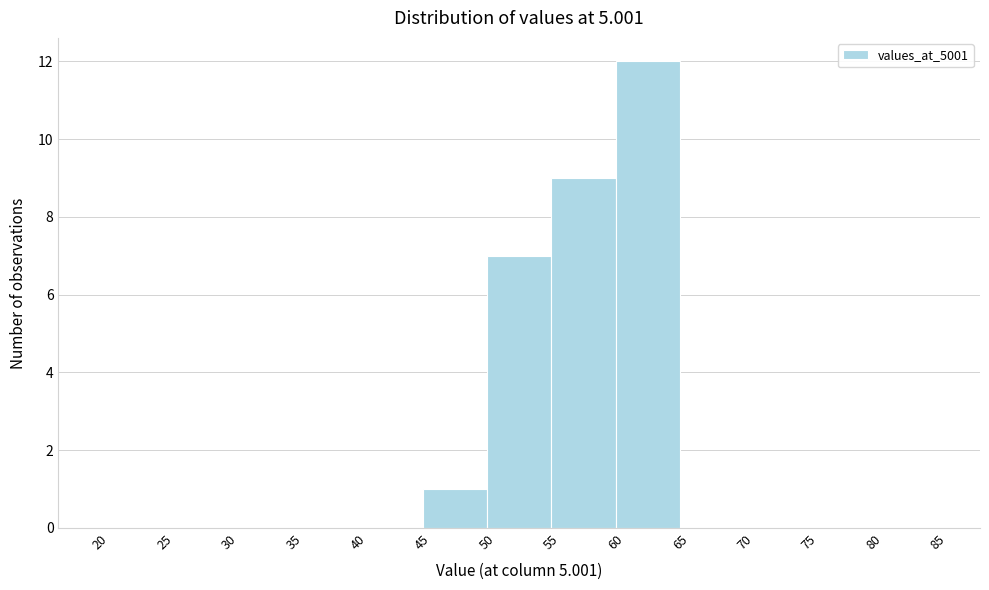

Over which range of the x-axis is the bar tallest?

60 to 65